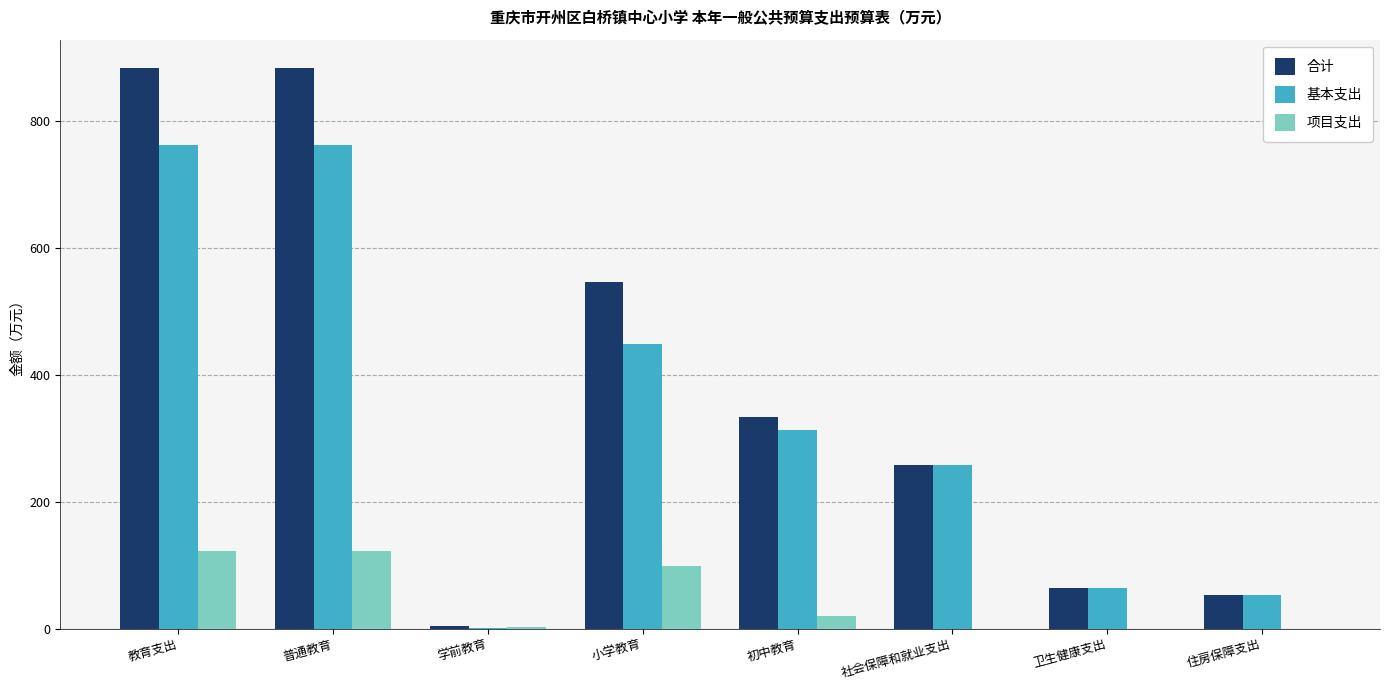

Are the bars horizontal?

No